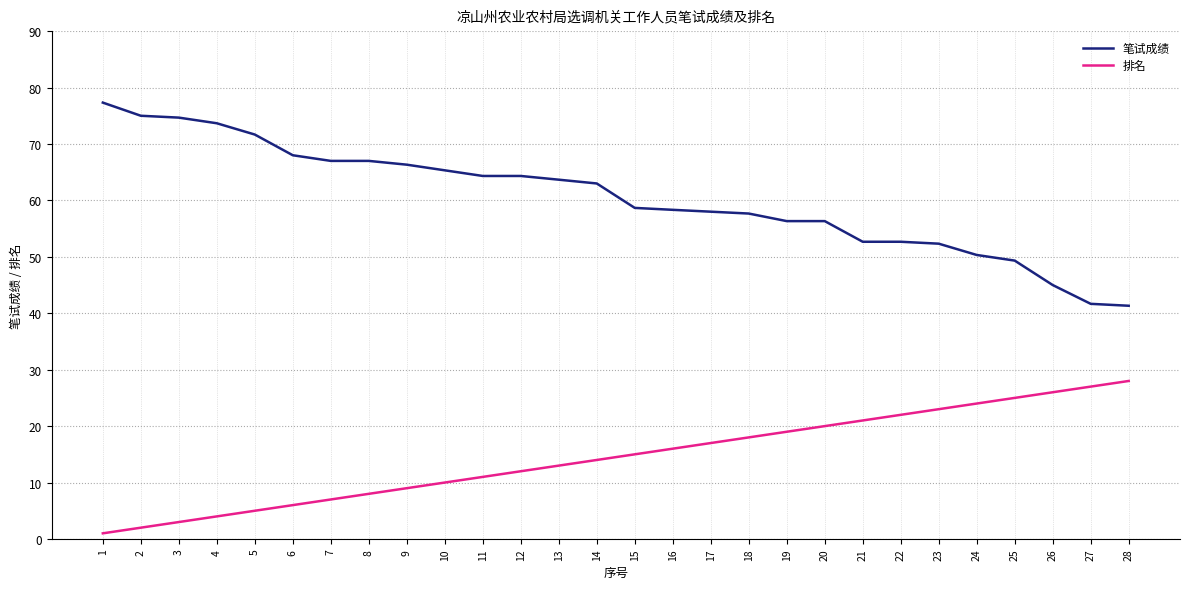

Which series has the widest spread of values?

笔试成绩